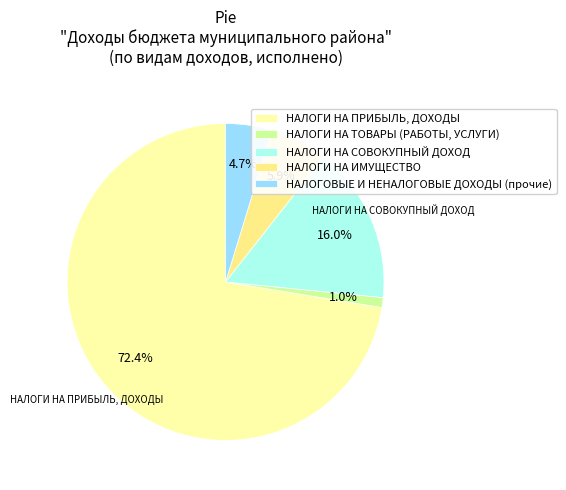

To the nearest percent, what is the difference between the largest and smallest slice percentages?

71%